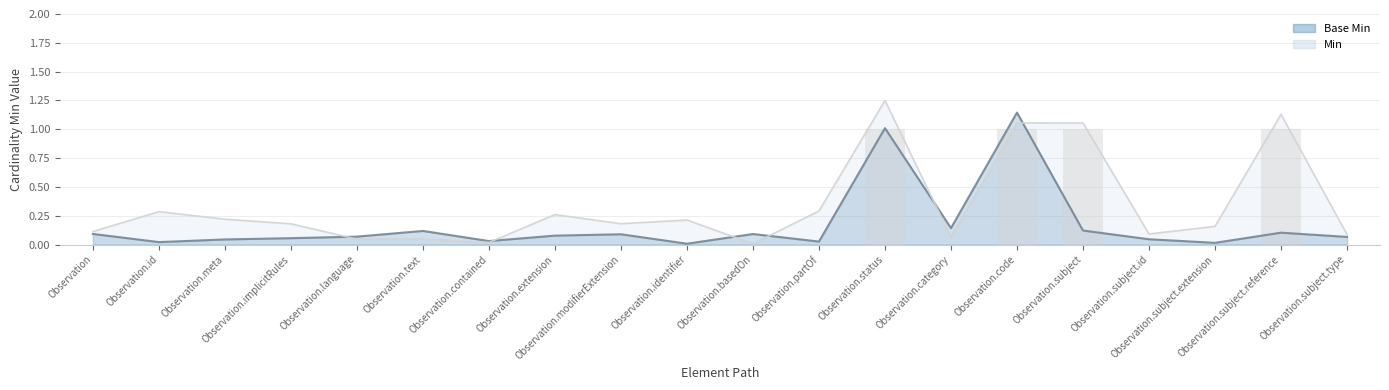

True or false: Min has a value of -0.5 at Observation.implicitRules.

False